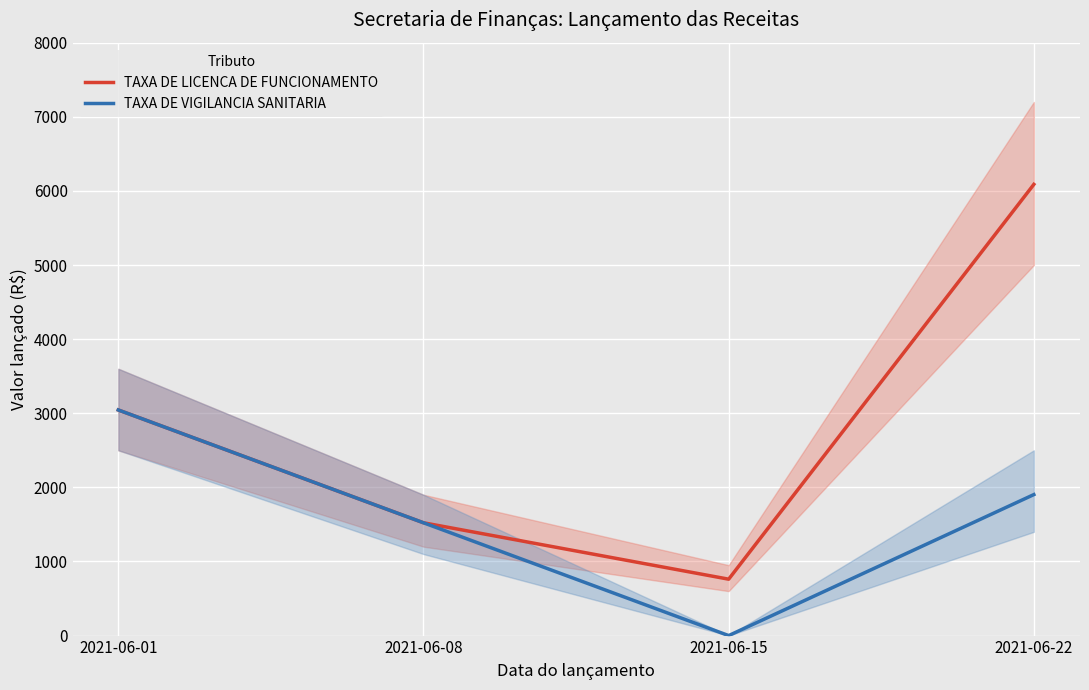

What is the greatest value displayed?

6088.0